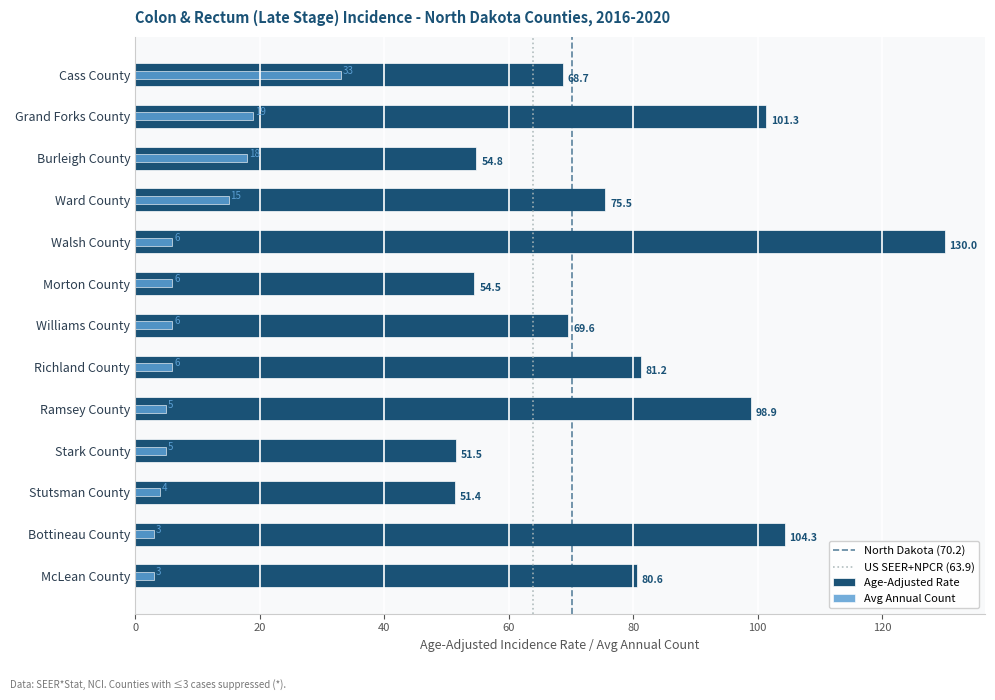

Is the value of Average Annual Count at Bottineau County greater than the value of Age-Adjusted Incidence Rate at Ramsey County?

No